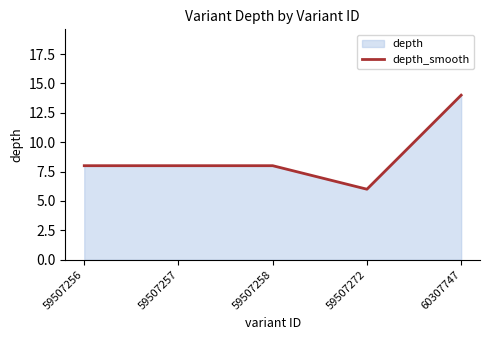

At which label does the data first exceed 8?

60307747